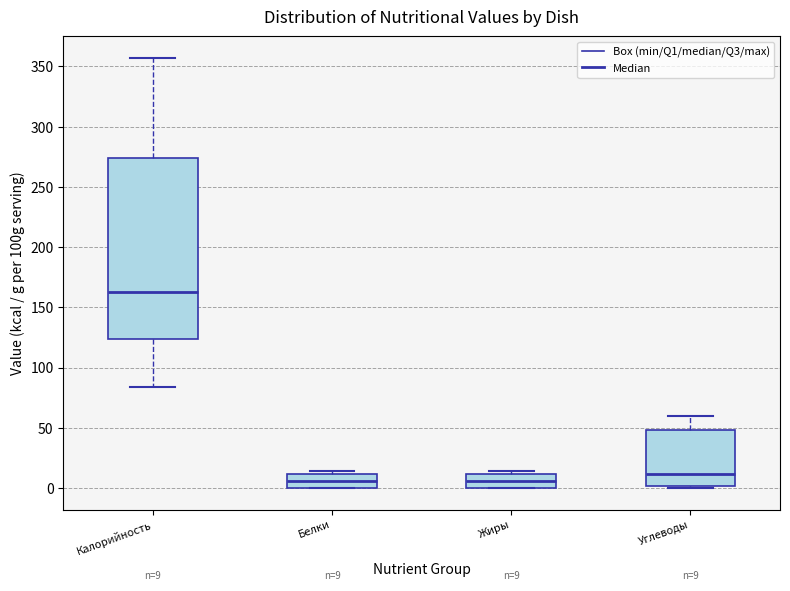

Comparing the boxes themselves (not the whiskers), which one is the tallest?

Калорийность